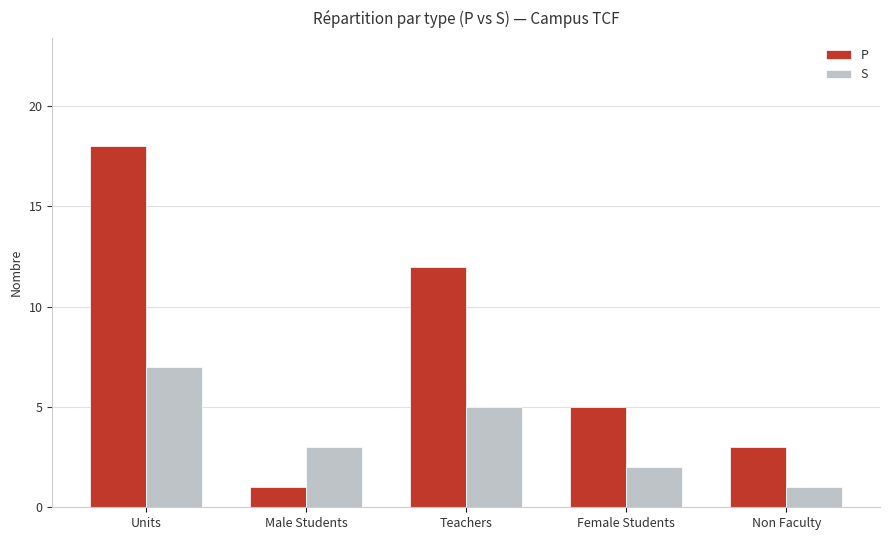

True or false: P has a value of 9 at Female Students.

False